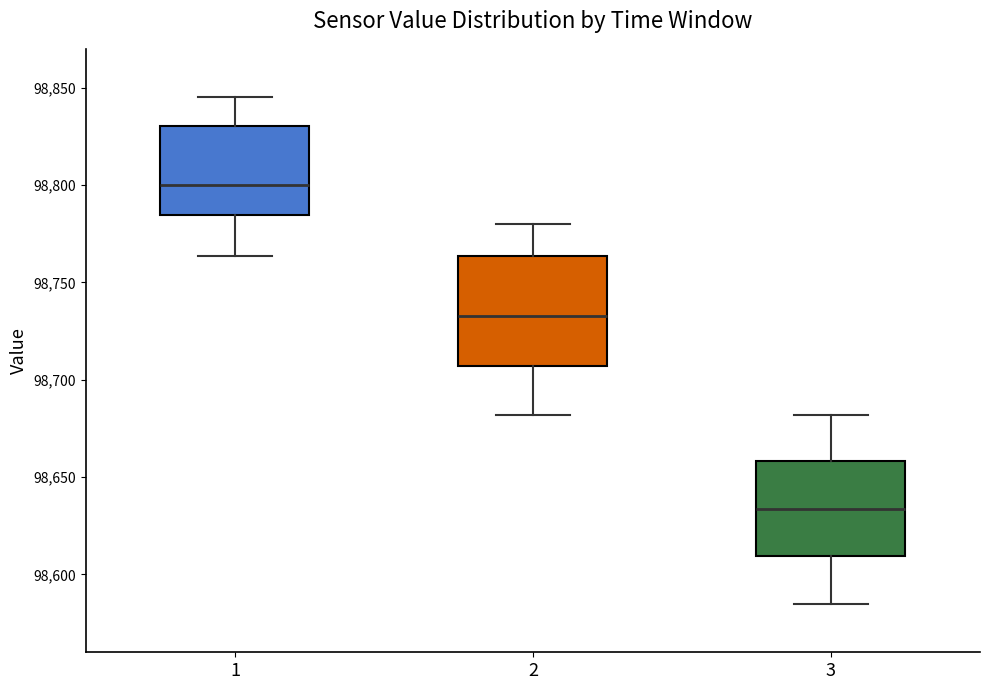

Which box is the tallest, from its lower edge to its upper edge?

2